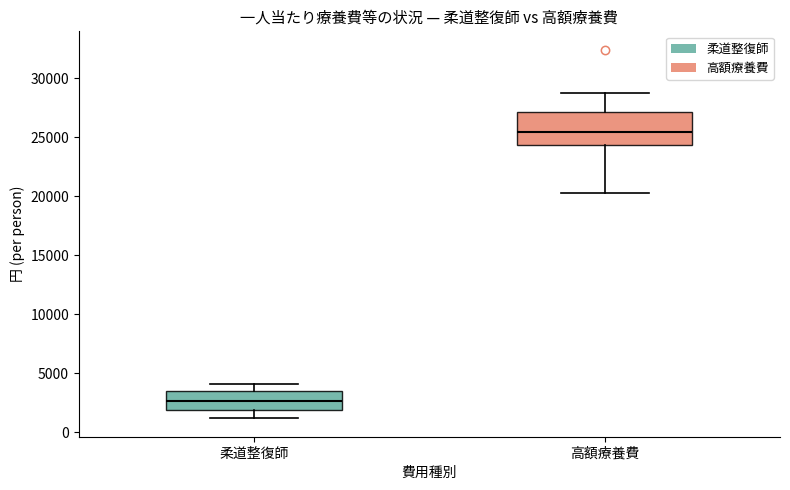

Comparing the boxes themselves (not the whiskers), which one is the tallest?

高額療養費